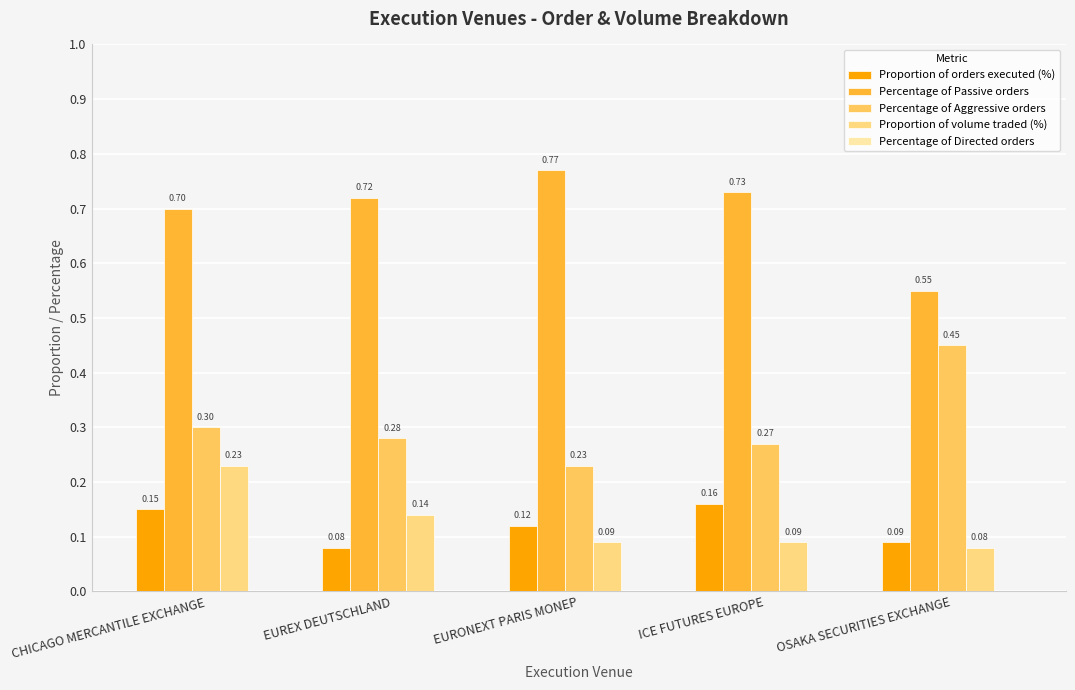

Which category has the highest value in the Proportion of orders executed (%) series?

ICE FUTURES EUROPE